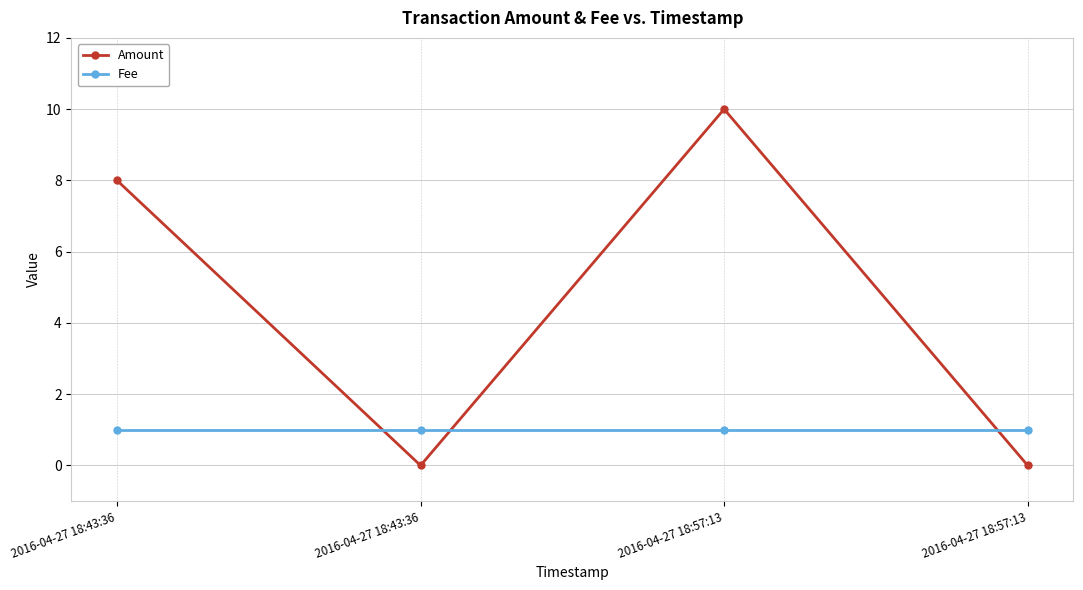

What is the spread (max minus min) of values at 2016-04-27 18:43:36?

7